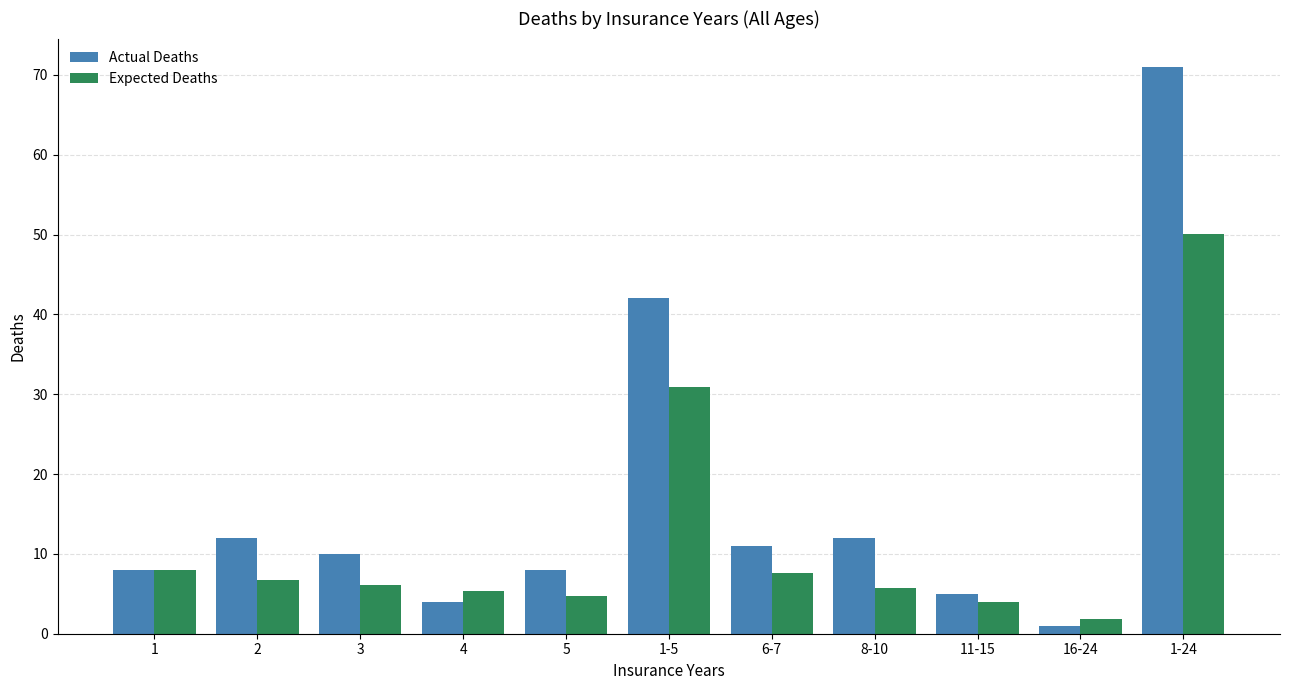

Where does the Expected Deaths series first go above 6?

1